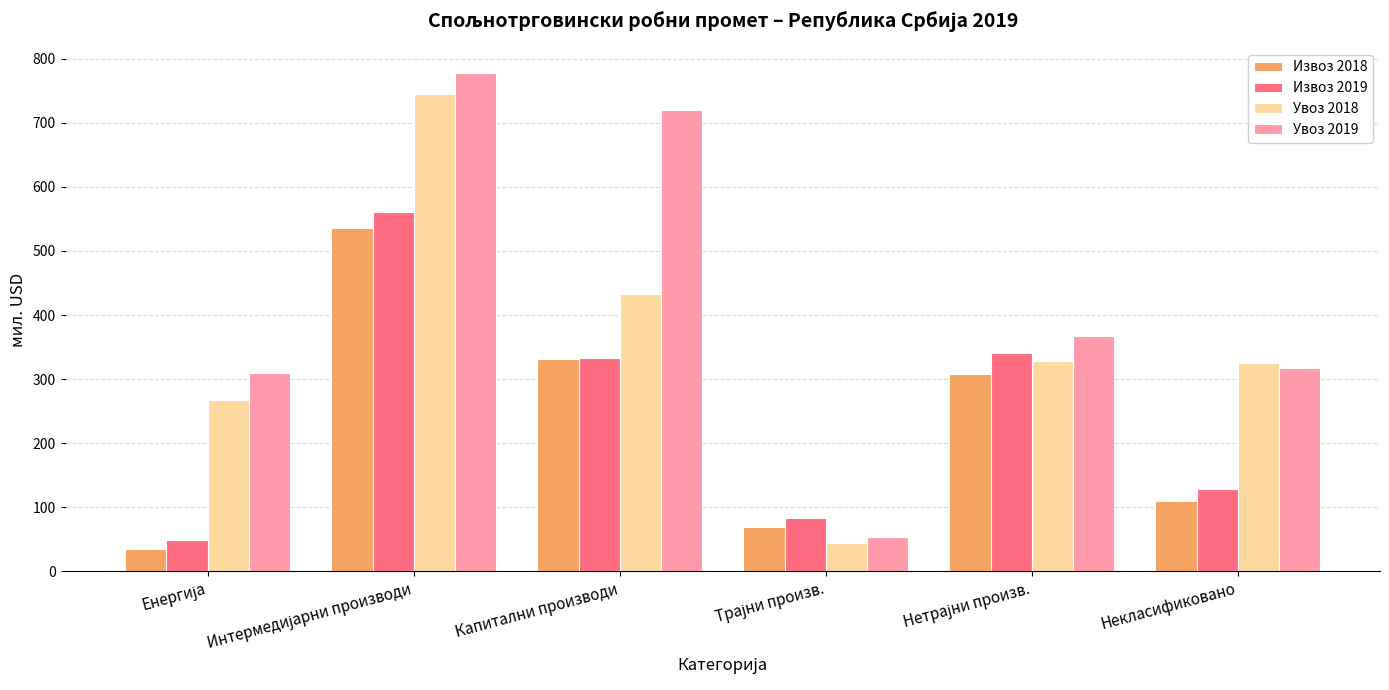

What is the total value across all series at Капитални производи?

1816.6